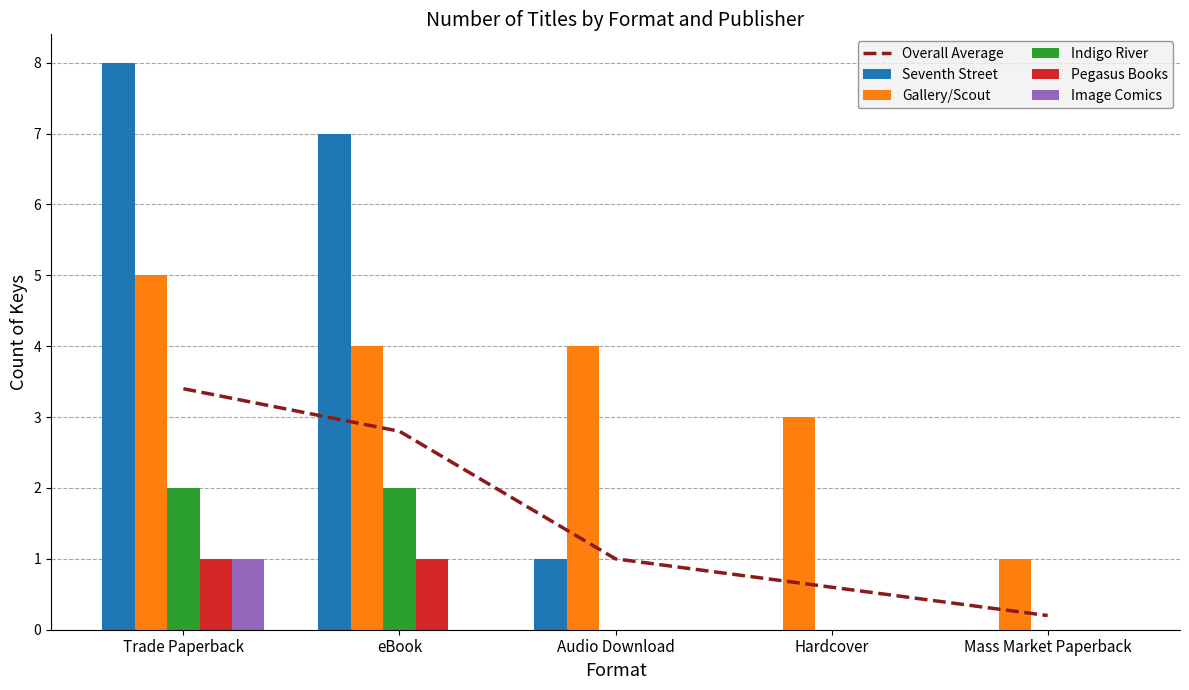

Between Audio Download and Hardcover, which is larger?

Audio Download